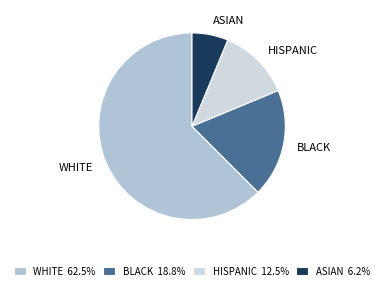

Is there any slice that represents more than half of the pie?

Yes